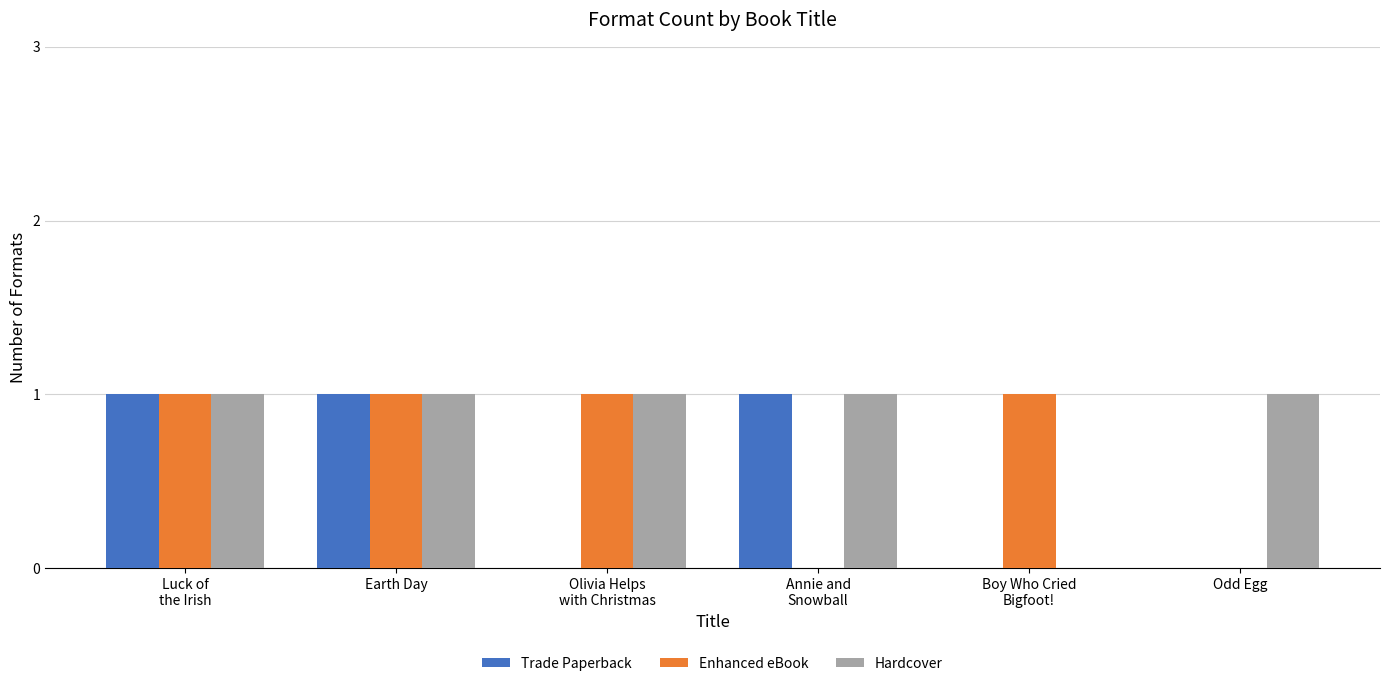

Which series has the largest total across all categories?

Hardcover